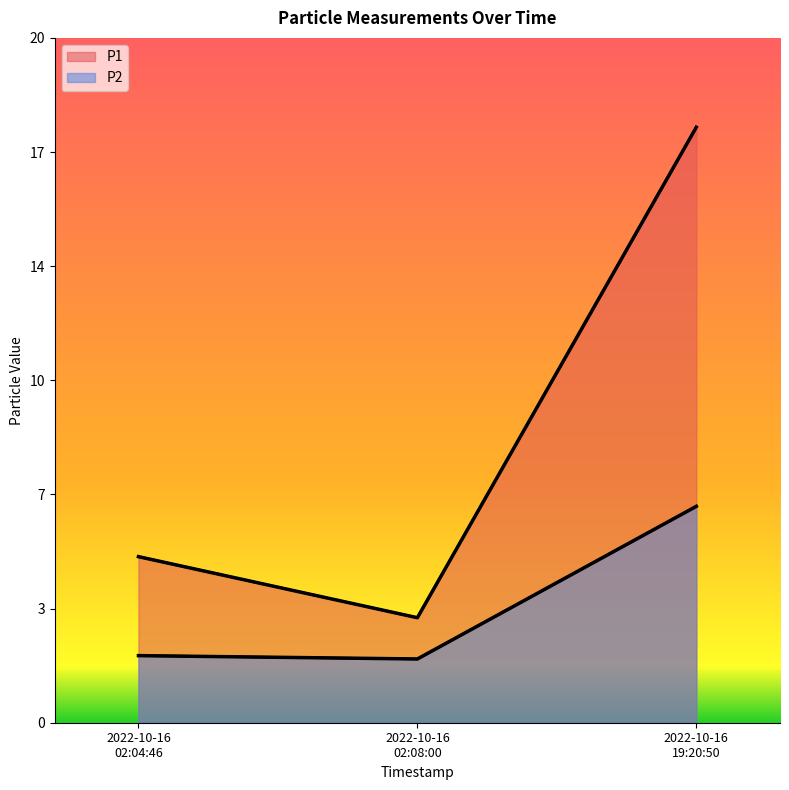

What is the maximum value shown in the chart?

17.8